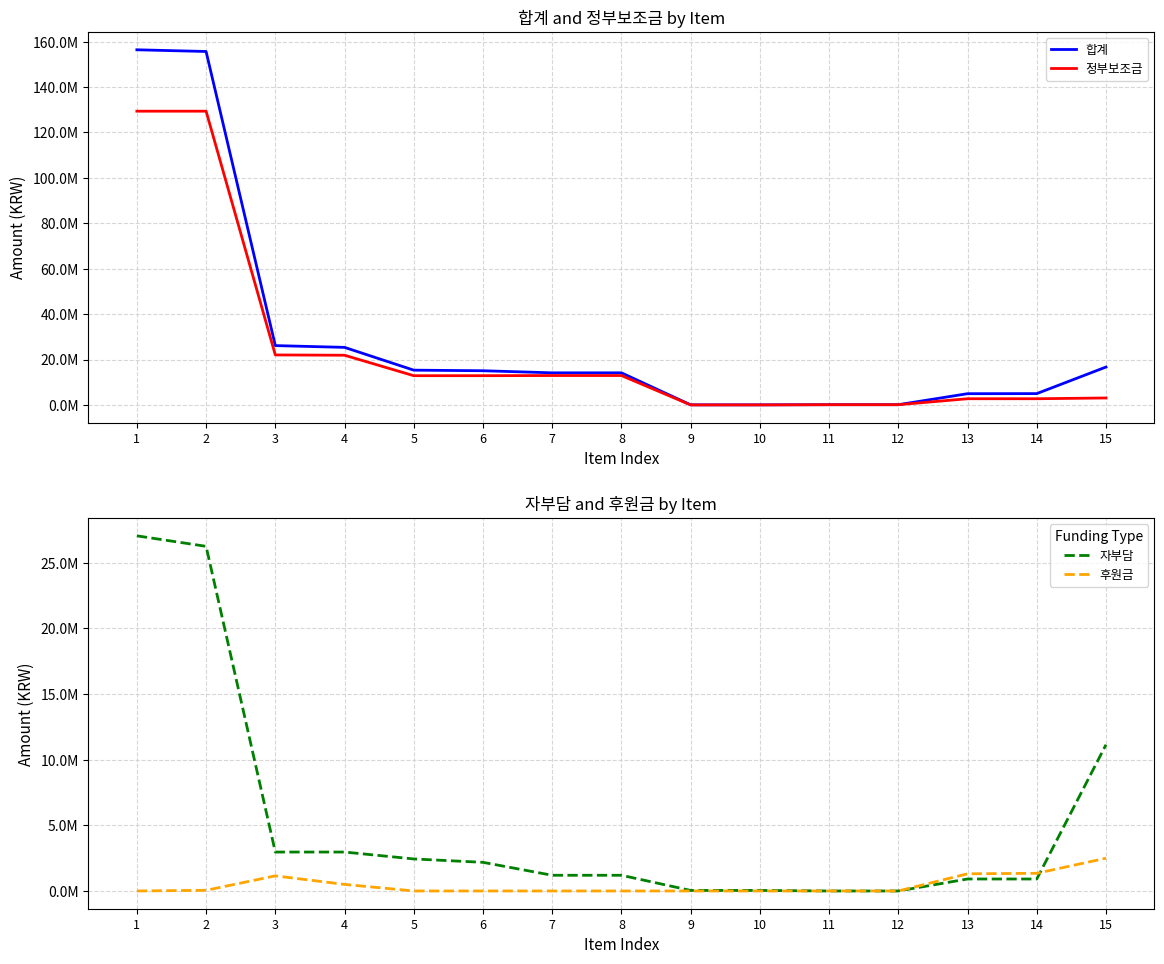

List the series in order of their peak value, lowest first.

후원금, 자부담, 정부보조금, 합계